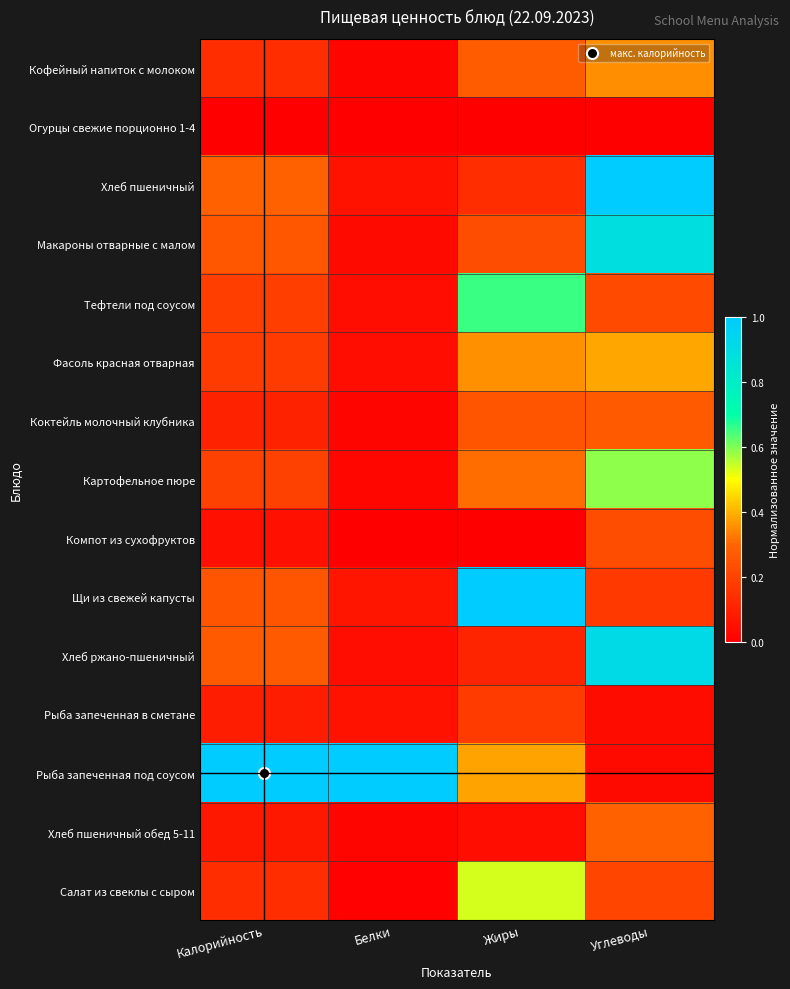

Reading right to left, what are all the values shown in this chart?

Кофейный напиток с молоком: Углеводы=0.4	Жиры=0.3	Белки=0.0	Калорийность=0.1
Огурцы свежие порционно 1-4: Углеводы=0.0	Жиры=0.0	Белки=0.0	Калорийность=0.0
Хлеб пшеничный: Углеводы=1.0	Жиры=0.1	Белки=0.1	Калорийность=0.3
Макароны отварные с малом: Углеводы=0.9	Жиры=0.2	Белки=0.0	Калорийность=0.3
Тефтели под соусом: Углеводы=0.2	Жиры=0.7	Белки=0.0	Калорийность=0.2
Фасоль красная отварная: Углеводы=0.4	Жиры=0.4	Белки=0.0	Калорийность=0.2
Коктейль молочный клубника: Углеводы=0.3	Жиры=0.2	Белки=0.0	Калорийность=0.1
Картофельное пюре: Углеводы=0.6	Жиры=0.3	Белки=0.0	Калорийность=0.2
Компот из сухофруктов: Углеводы=0.2	Жиры=0.0	Белки=0.0	Калорийность=0.0
Щи из свежей капусты: Углеводы=0.2	Жиры=1.0	Белки=0.1	Калорийность=0.3
Хлеб ржано-пшеничный: Углеводы=0.9	Жиры=0.1	Белки=0.0	Калорийность=0.3
Рыба запеченная в сметане: Углеводы=0.0	Жиры=0.2	Белки=0.1	Калорийность=0.1
Рыба запеченная под соусом: Углеводы=0.0	Жиры=0.4	Белки=1.0	Калорийность=1.0
Хлеб пшеничный обед 5-11: Углеводы=0.3	Жиры=0.0	Белки=0.0	Калорийность=0.1
Салат из свеклы с сыром: Углеводы=0.2	Жиры=0.5	Белки=0.0	Калорийность=0.1